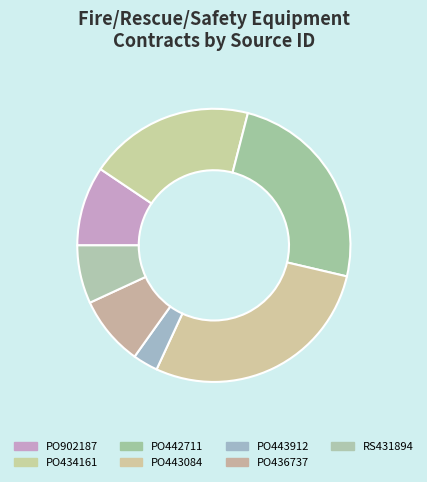

What is the change in value from PO443084 to PO436737?

-63111